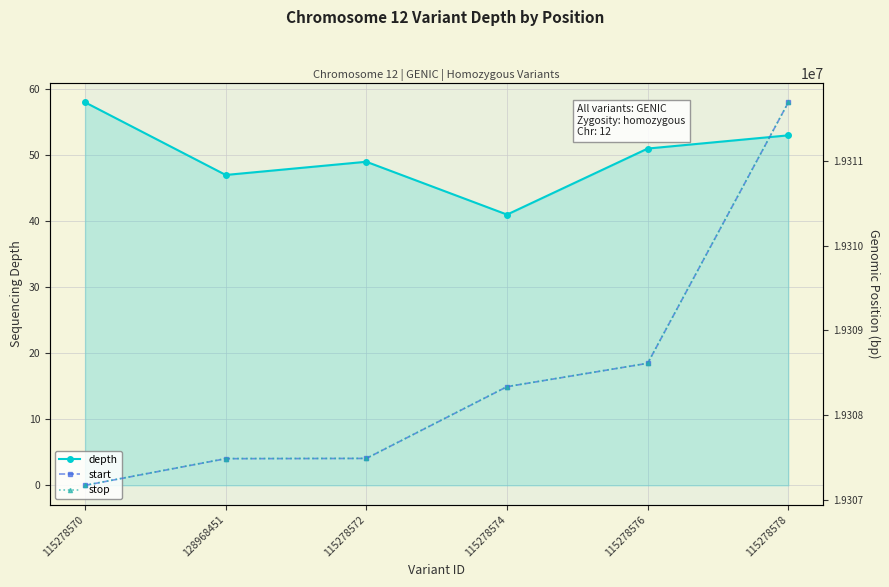

Is it true that stop equals 19311692 at 115278578?

True